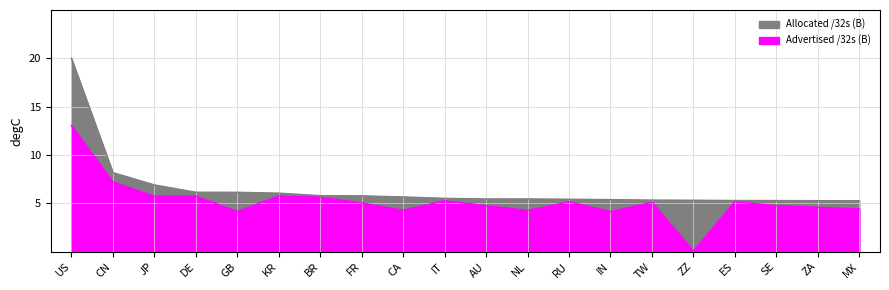

Reading left to right, extract all data points from this chart.

US=20.0	CN=8.2	JP=6.9	DE=6.1	GB=6.1	KR=6.1	BR=5.8	FR=5.8	CA=5.7	IT=5.5	AU=5.5	NL=5.5	RU=5.4	IN=5.4	TW=5.3	ZZ=5.3	ES=5.3	SE=5.3	ZA=5.3	MX=5.3